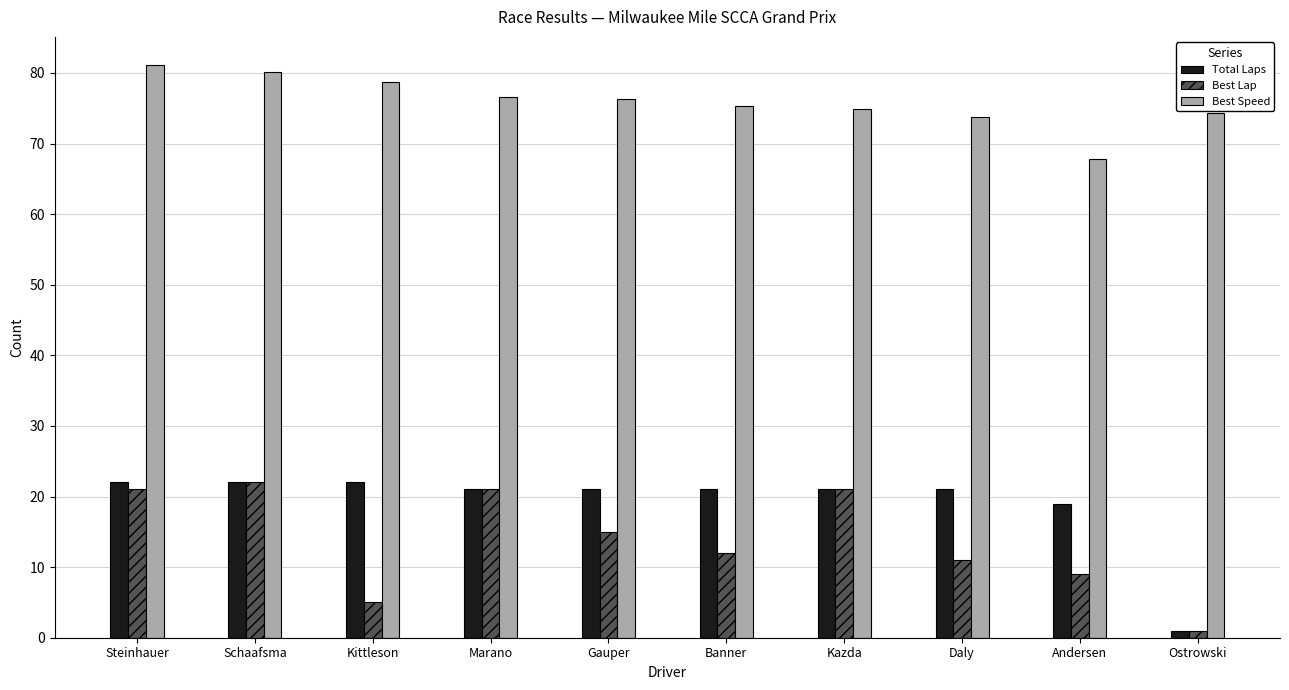

True or false: Best Lap has a value of 8.6 at Kittleson.

False